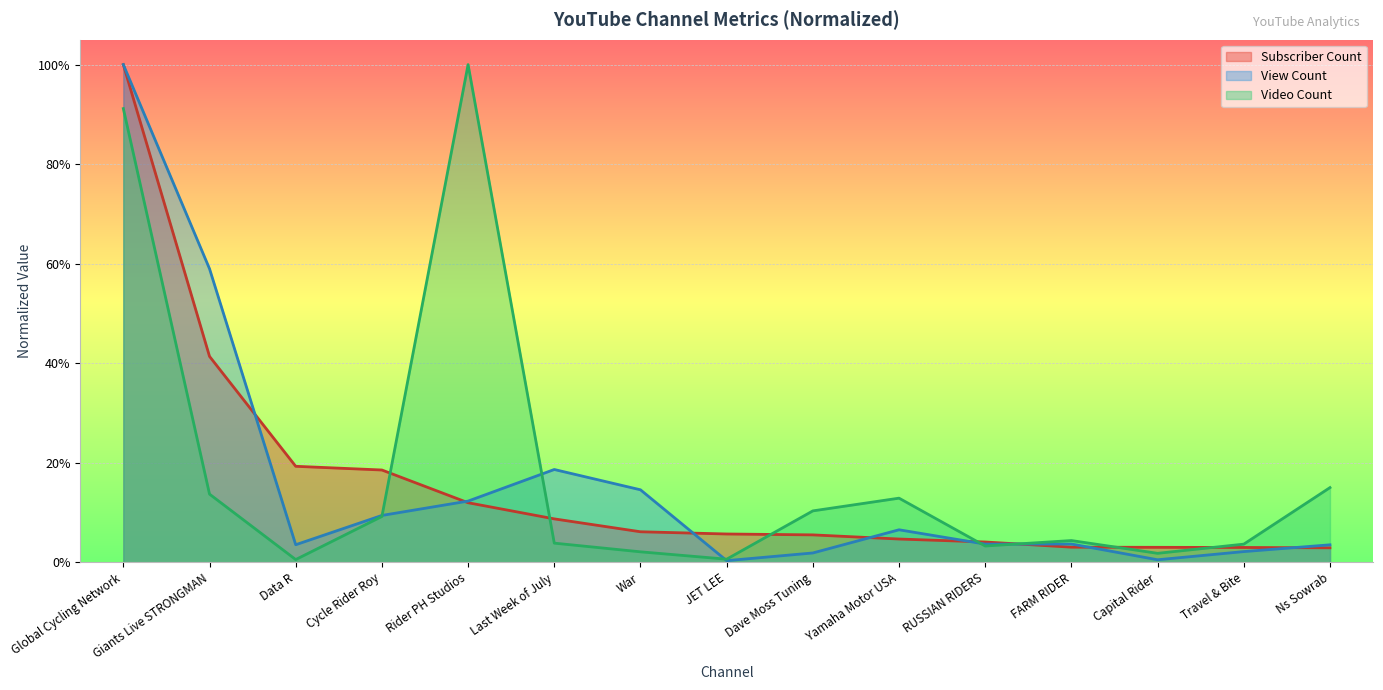

Between Yamaha Motor USA and JET LEE, which is larger?

JET LEE